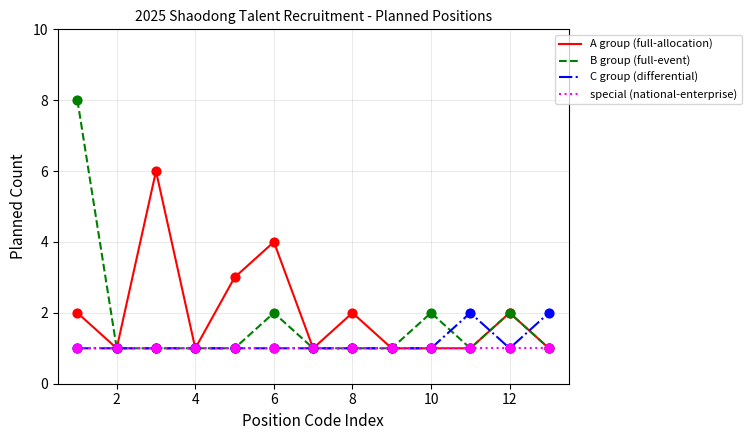

Which series has the largest range (max minus min)?

B group (full-event)